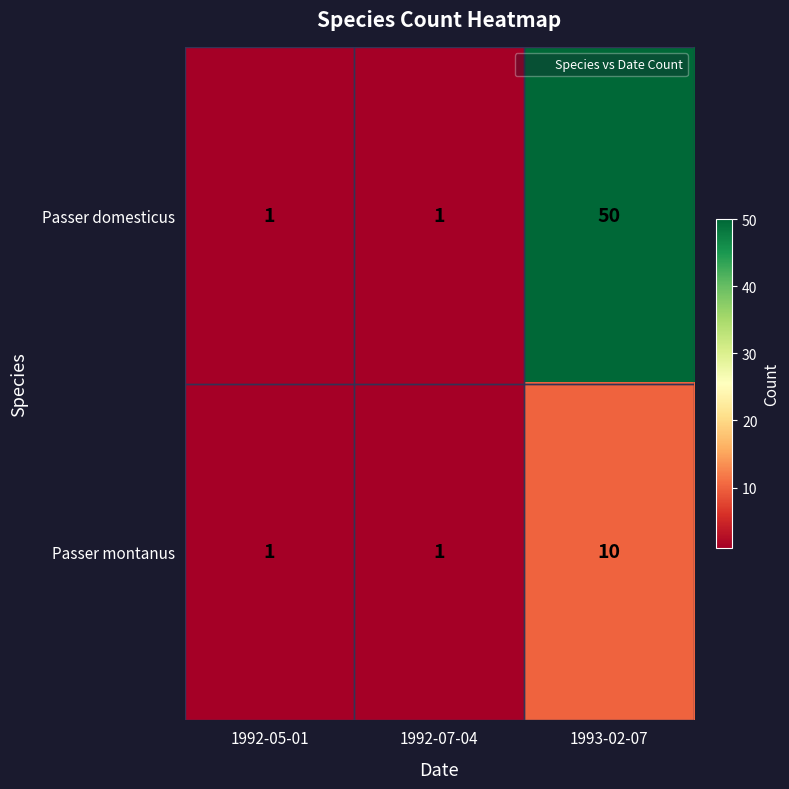

Count the Passer montanus values in the range 1 to 10.

3